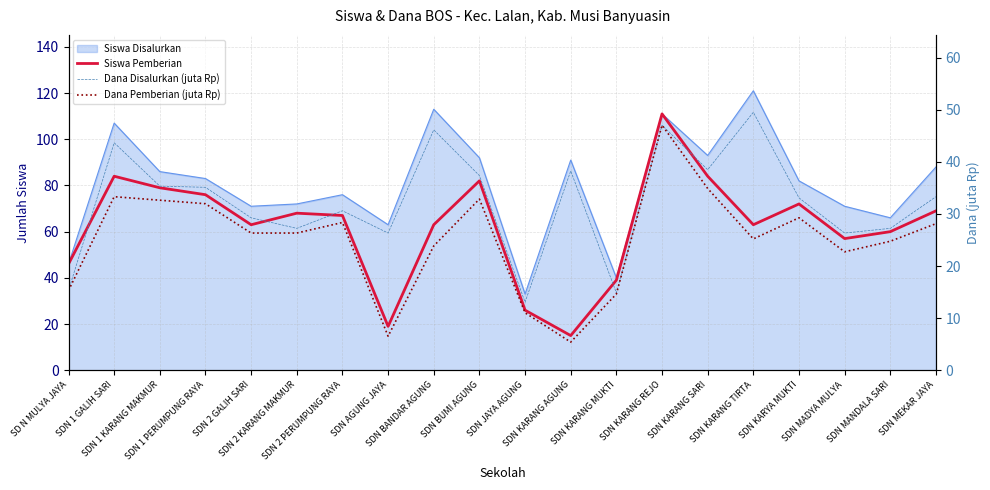

Which series has the largest range (max minus min)?

Siswa Pemberian